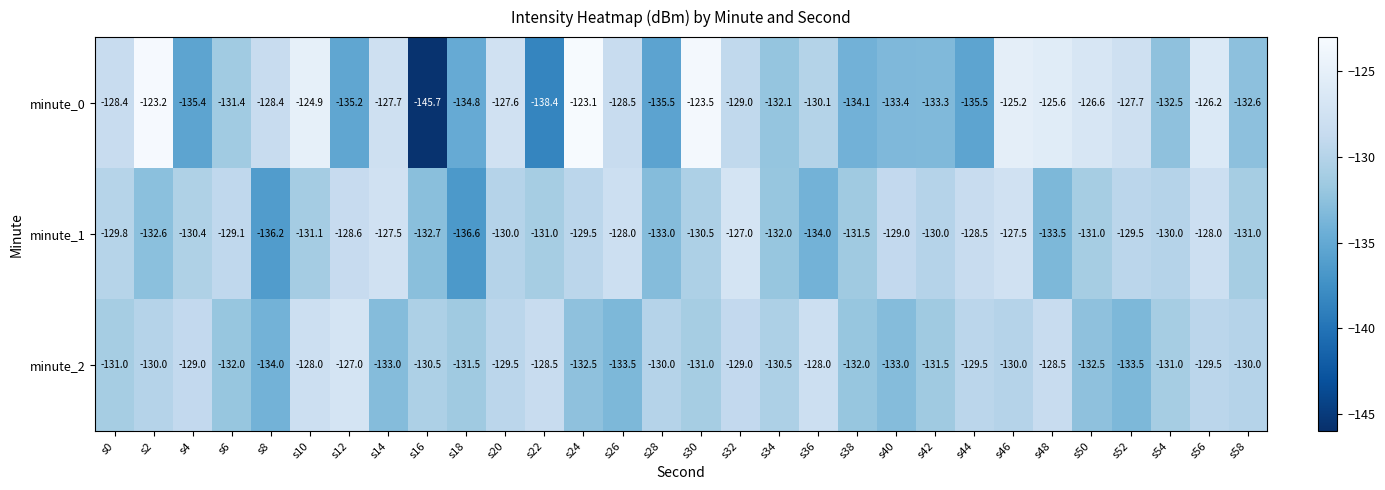

At which label does minute_1 first exceed -130?

s0